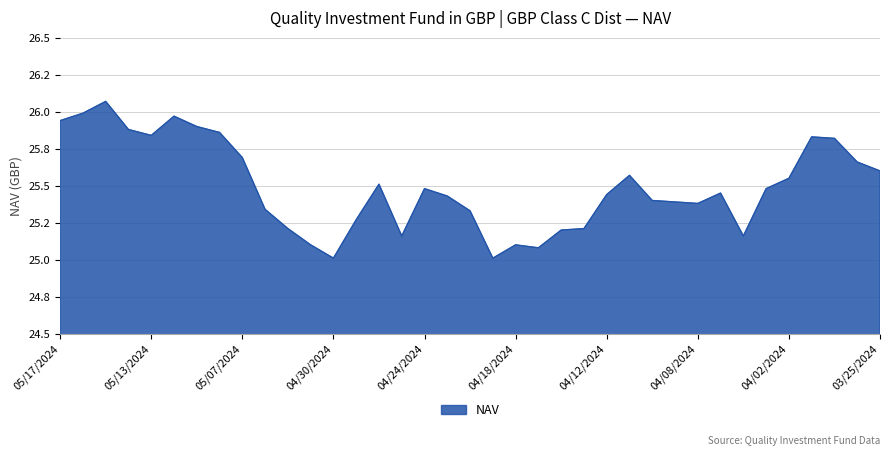

Reading right to left, what are all the values shown in this chart?

03/25/2024=25.6	03/26/2024=25.7	03/27/2024=25.8	03/28/2024=25.8	04/02/2024=25.6	04/03/2024=25.5	04/04/2024=25.2	04/05/2024=25.4	04/08/2024=25.4	04/09/2024=25.4	04/10/2024=25.4	04/11/2024=25.6	04/12/2024=25.4	04/15/2024=25.2	04/16/2024=25.2	04/17/2024=25.1	04/18/2024=25.1	04/19/2024=25.0	04/22/2024=25.3	04/23/2024=25.4	04/24/2024=25.5	04/25/2024=25.2	04/26/2024=25.5	04/29/2024=25.3	04/30/2024=25.0	05/01/2024=25.1	05/02/2024=25.2	05/03/2024=25.3	05/07/2024=25.7	05/08/2024=25.9	05/09/2024=25.9	05/10/2024=26.0	05/13/2024=25.8	05/14/2024=25.9	05/15/2024=26.1	05/16/2024=26.0	05/17/2024=25.9